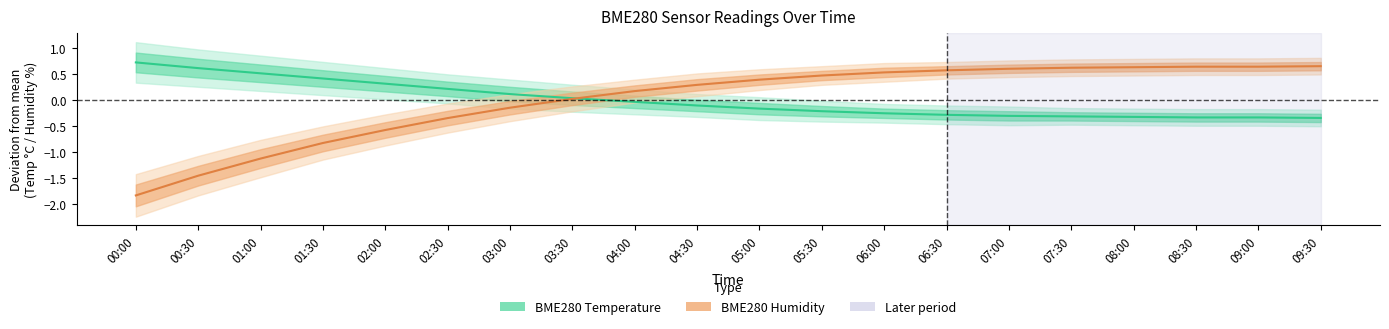

What is the approximate value of BME280 Humidity at 09:30?

0.7